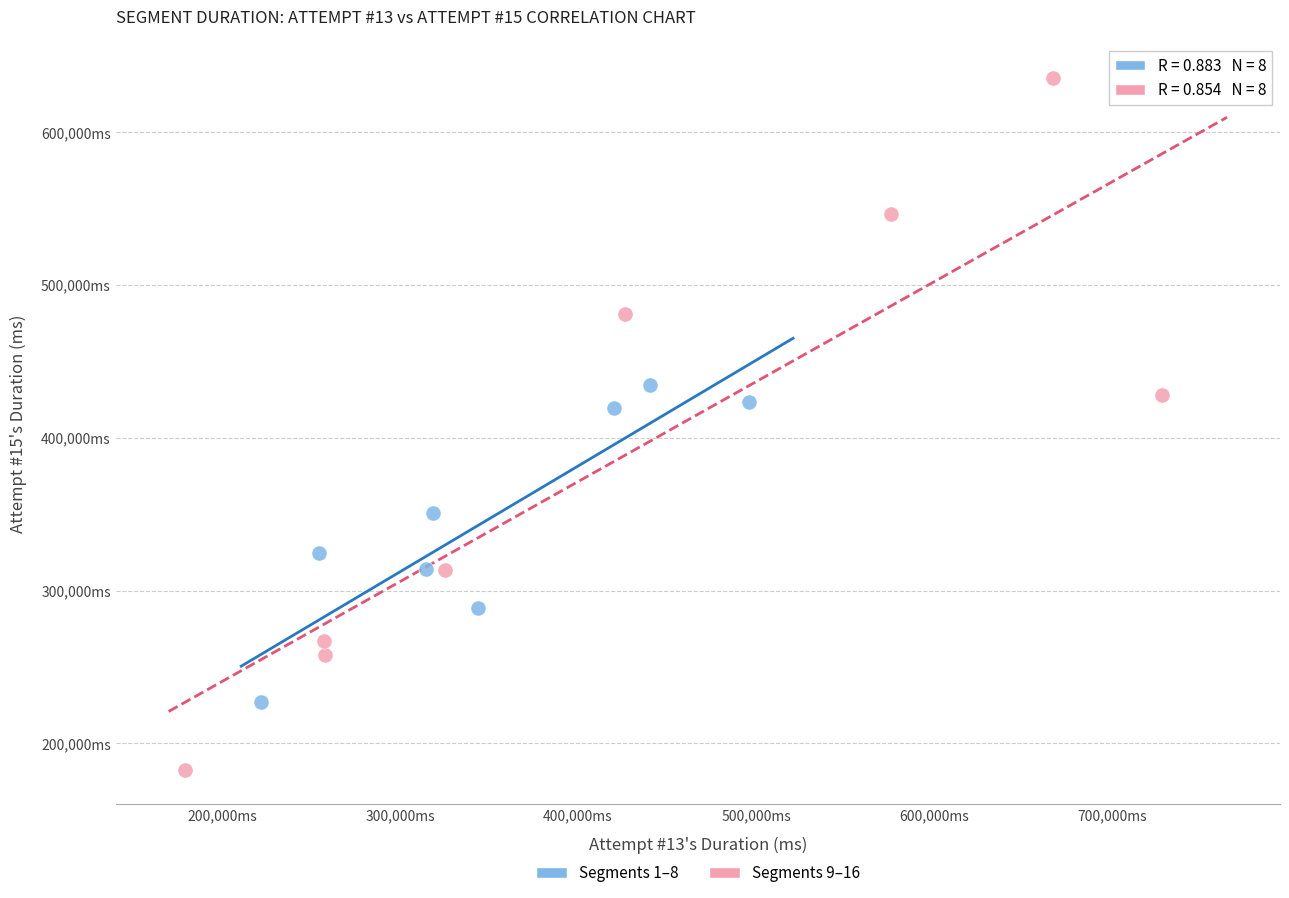

Which series reaches the maximum Y coordinate?

Segments 9–16